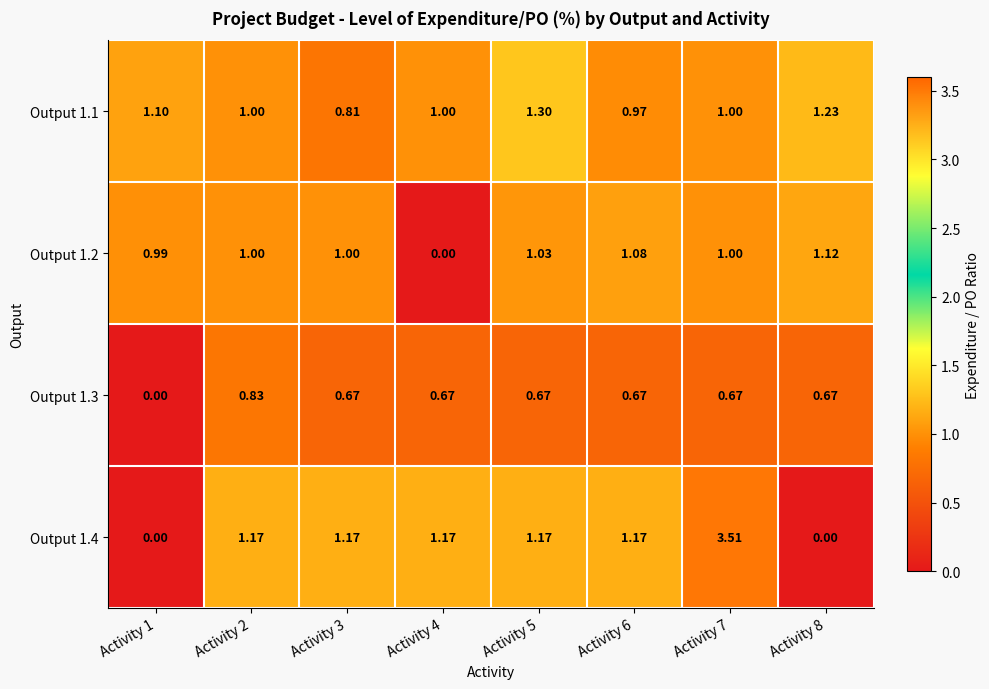

How many categories are shown in the chart?

8